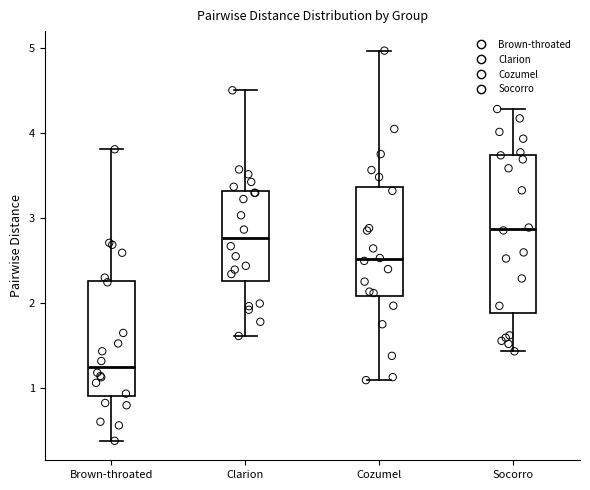

Reading left to right, transcribe this box plot: for each box, give where its median line is, the range the box spans, and where its two whiskers end, as read against the y-axis. The values are not printed on the chart, so give them approximately, as read against the axis.

Brown-throated: median 1.3, box 0.9 to 2.3, whiskers 0.4 to 3.8
Clarion: median 2.8, box 2.3 to 3.3, whiskers 1.6 to 4.5
Cozumel: median 2.5, box 2.1 to 3.4, whiskers 1.1 to 5.0
Socorro: median 2.9, box 1.9 to 3.8, whiskers 1.4 to 4.3